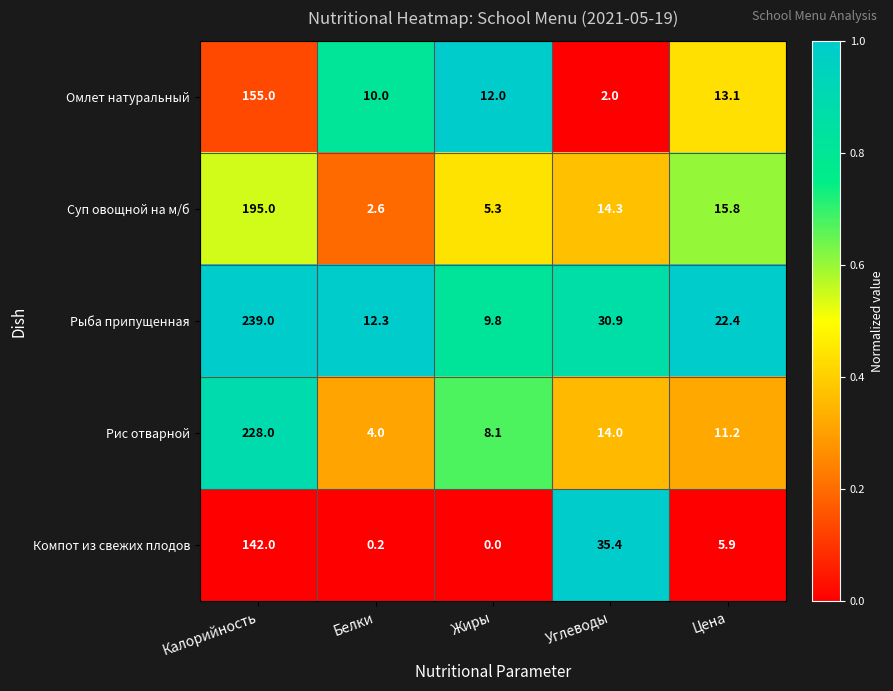

Which series has the largest range (max minus min)?

Рыба припущенная